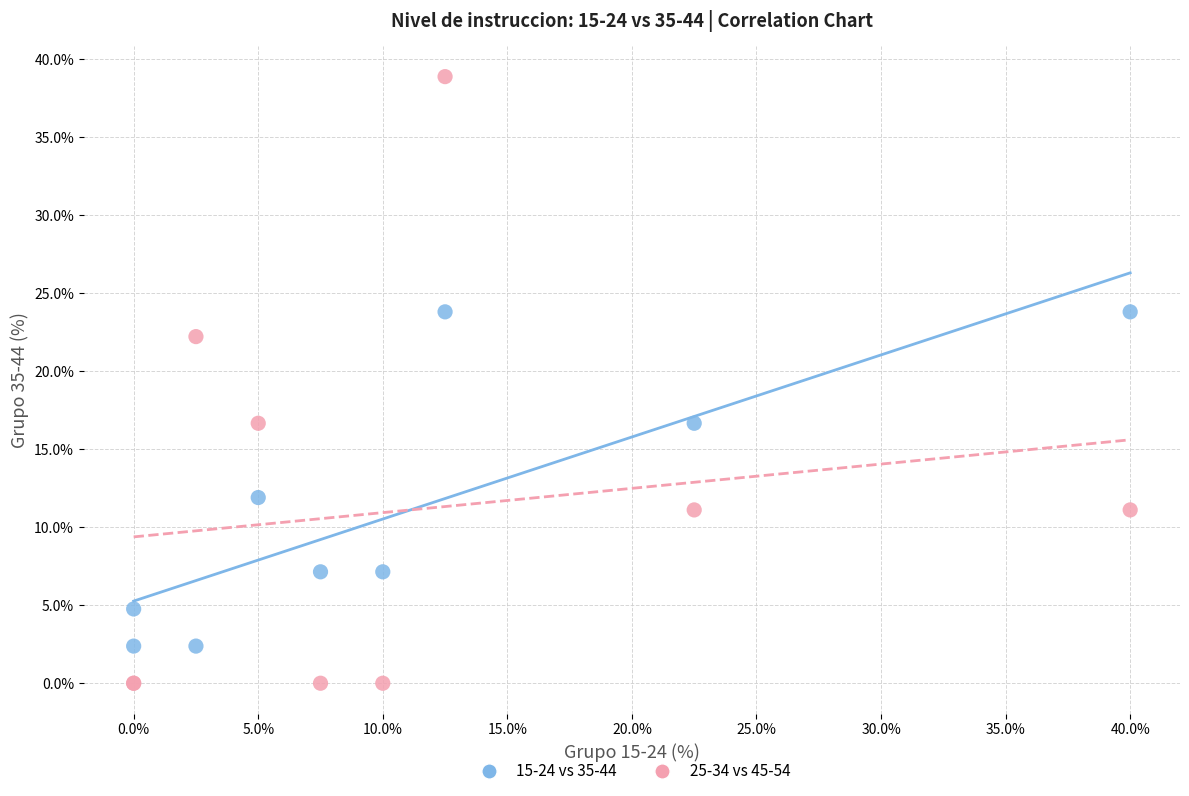

What is the X range (max minus min) for the scatter plot?

40.0